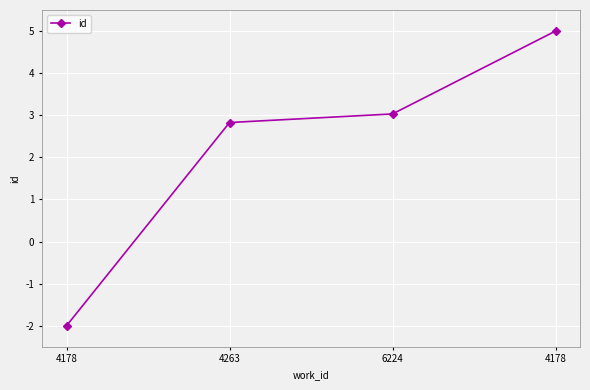

What is the minimum value shown in the chart?

-2.0